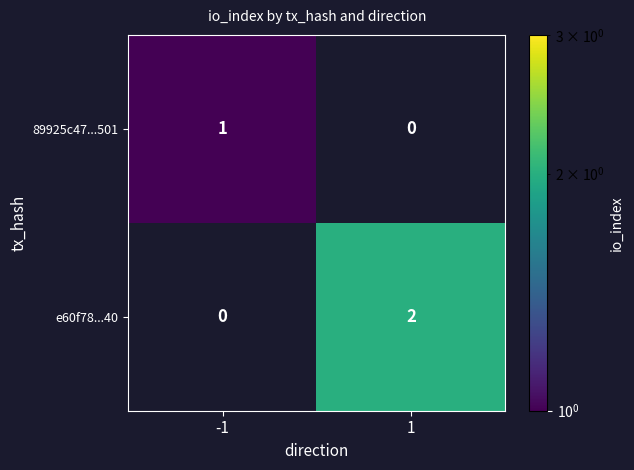

At how many categories does at least one series exceed 0?

2